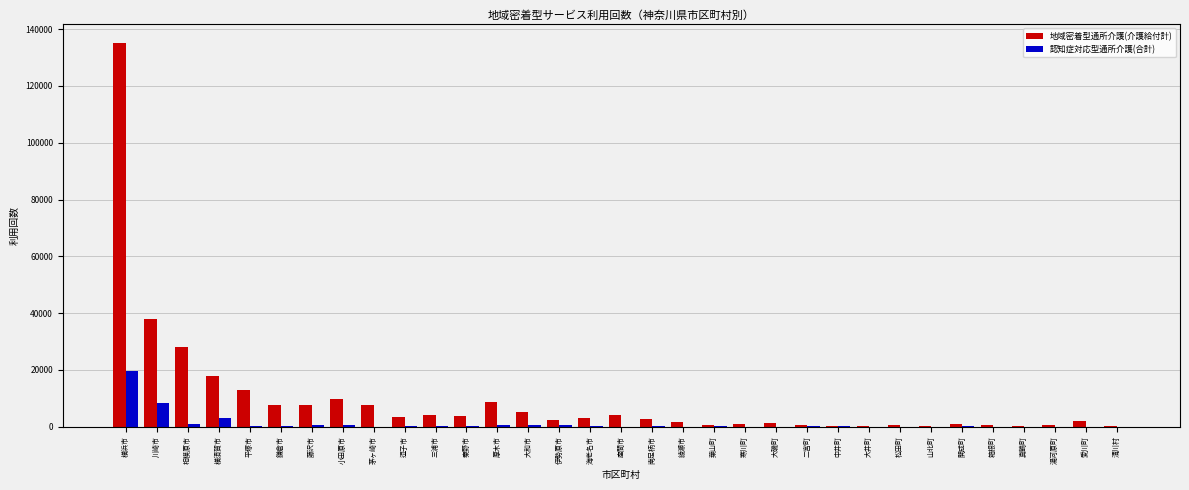

What is the sum of the 地域密着型通所介護(介護給付計) values at 松田町 and 藤沢市?

8248